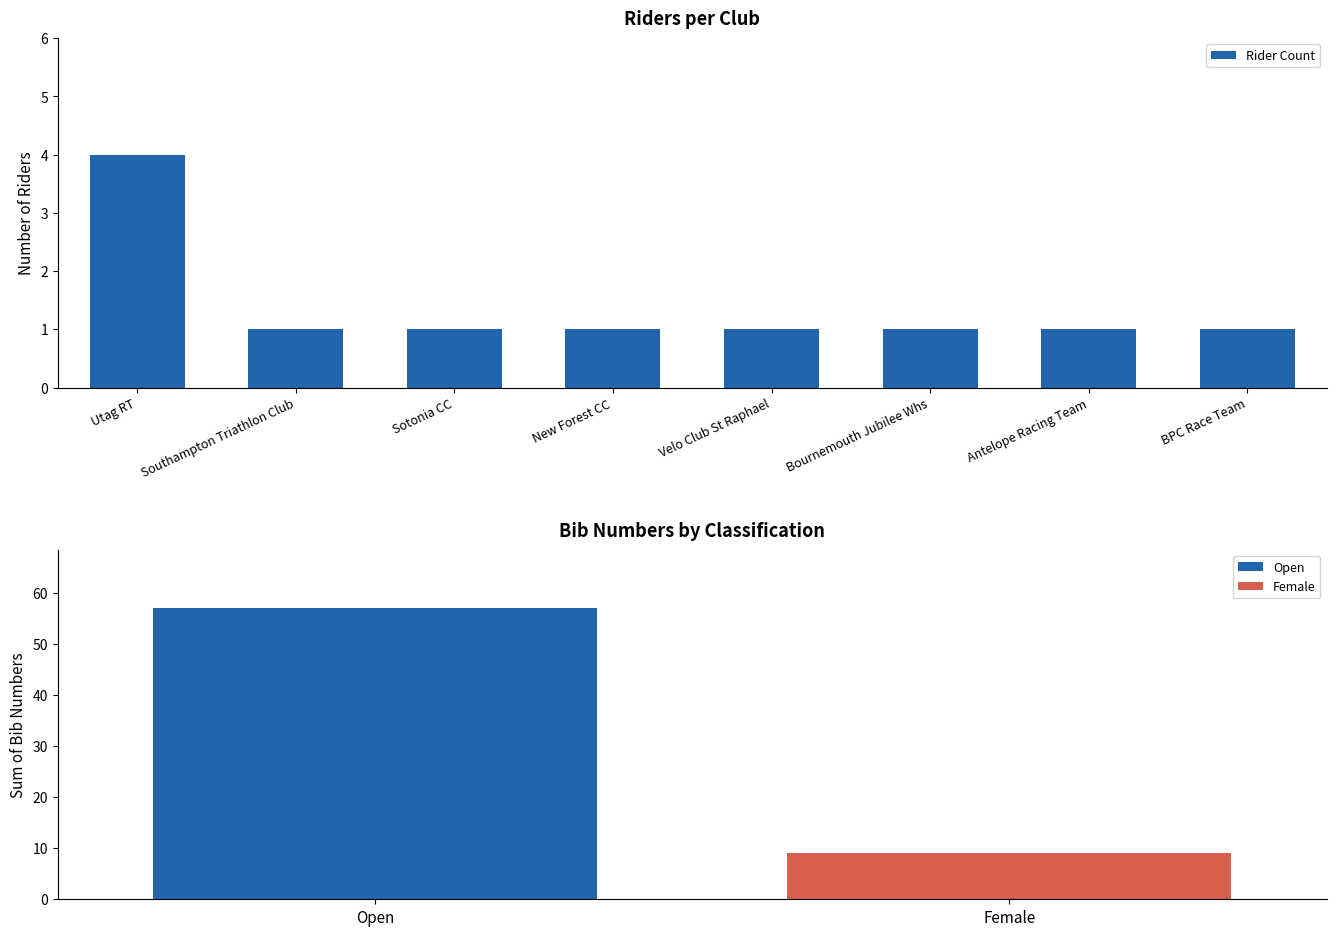

What is the difference between the maximum and minimum values in the Rider Count series?

3